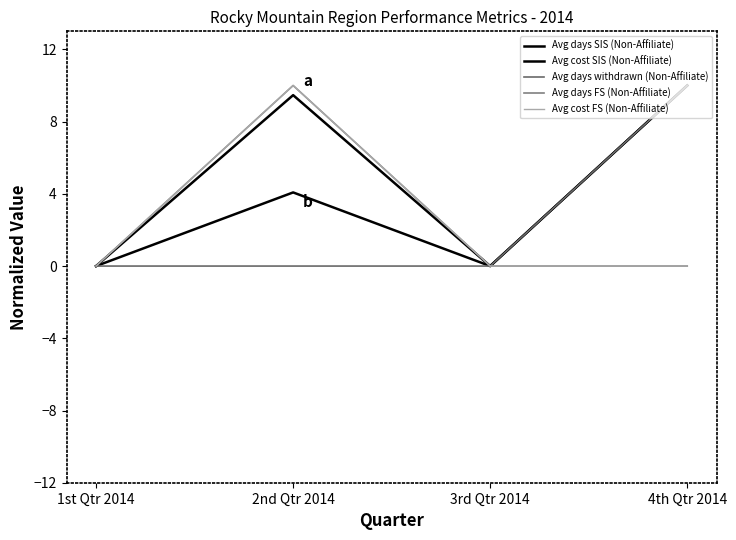

Reading left to right, what are all the values shown in this chart?

Avg days SIS (Non-Affiliate): 0.0	9.5	0.0	10.0
Avg cost SIS (Non-Affiliate): 0.0	4.1	0.0	10.0
Avg days withdrawn (Non-Affiliate): 0.0	0.0	0.0	10.0
Avg days FS (Non-Affiliate): 0.0	10.0	0.0	0.0
Avg cost FS (Non-Affiliate): 0.0	10.0	0.0	0.0